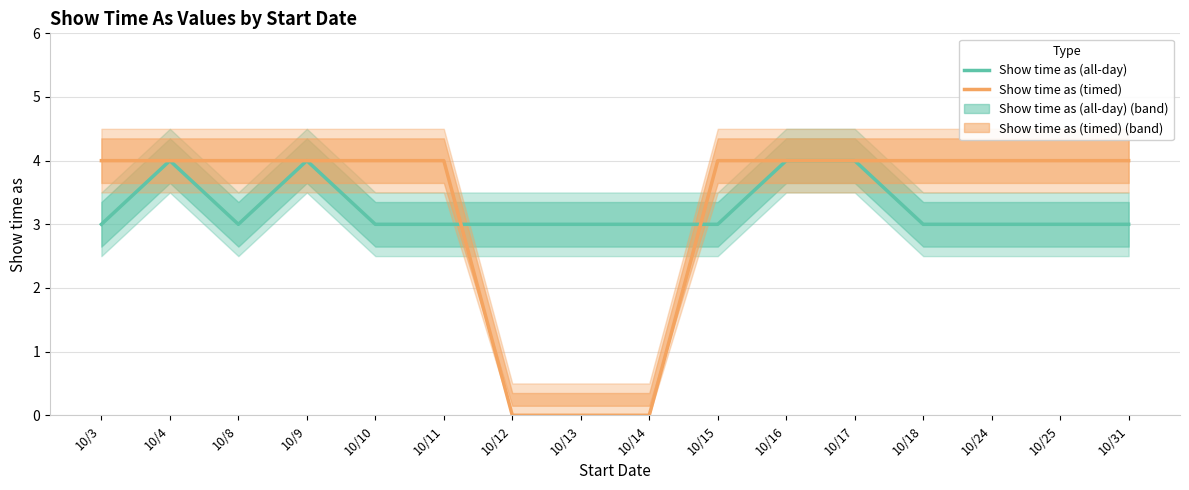

At how many categories does at least one series exceed 3?

13